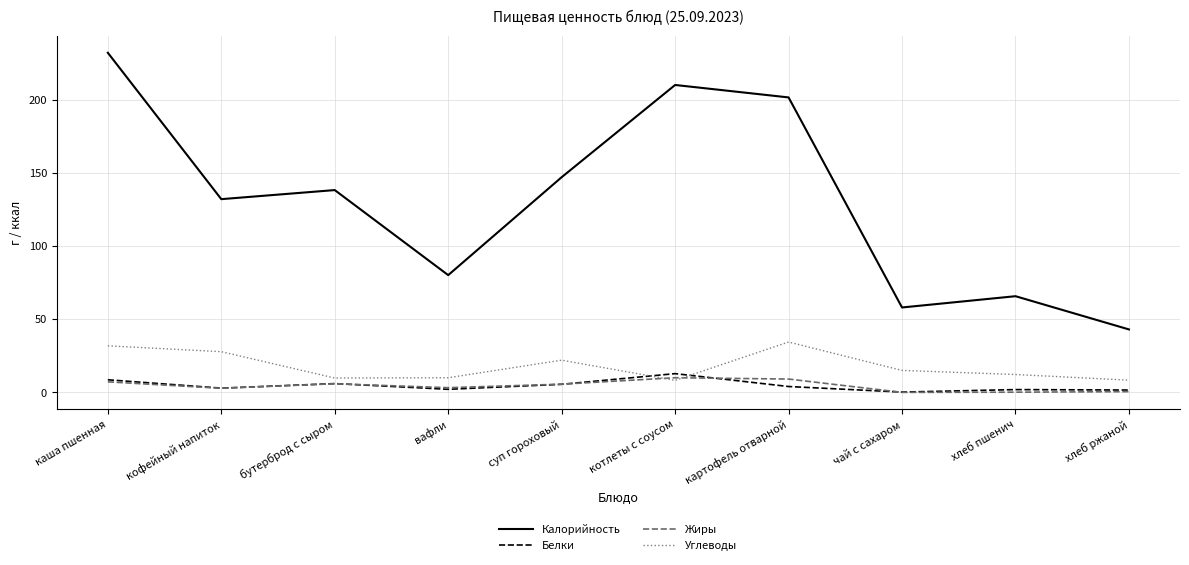

What is the spread (max minus min) of values at чай с сахаром?

58.0